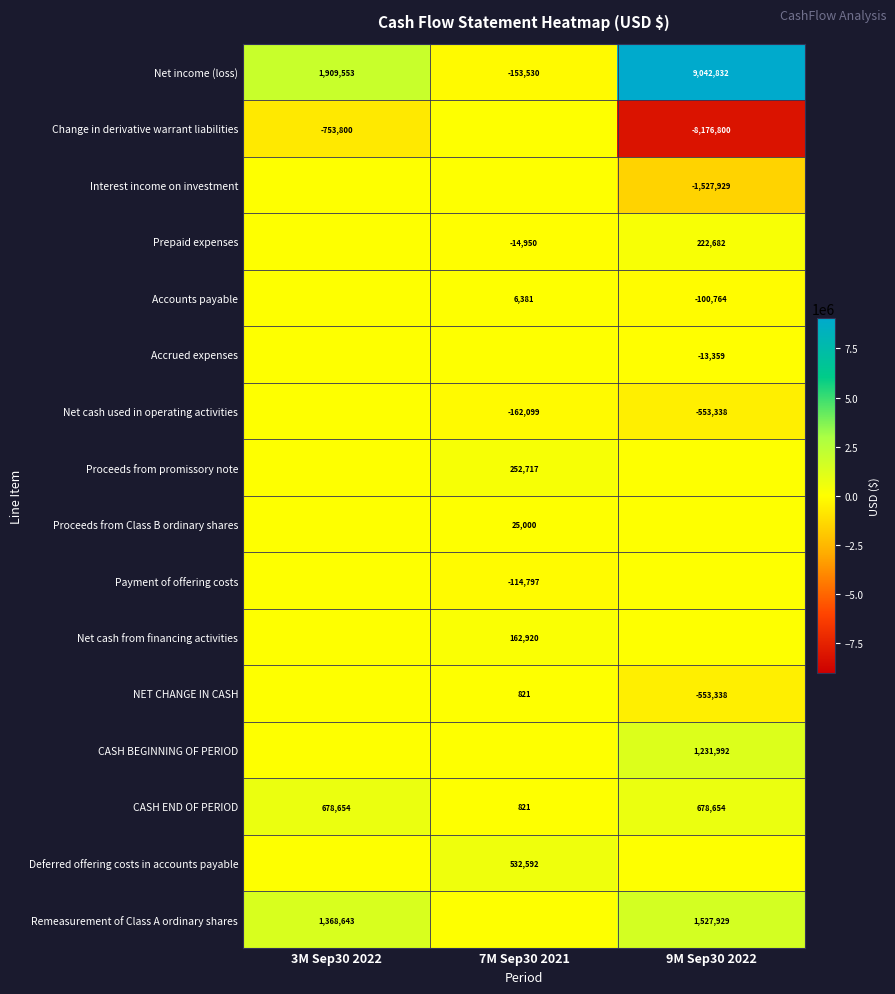

At which label does CASH END OF PERIOD reach its minimum?

7M Sep30 2021